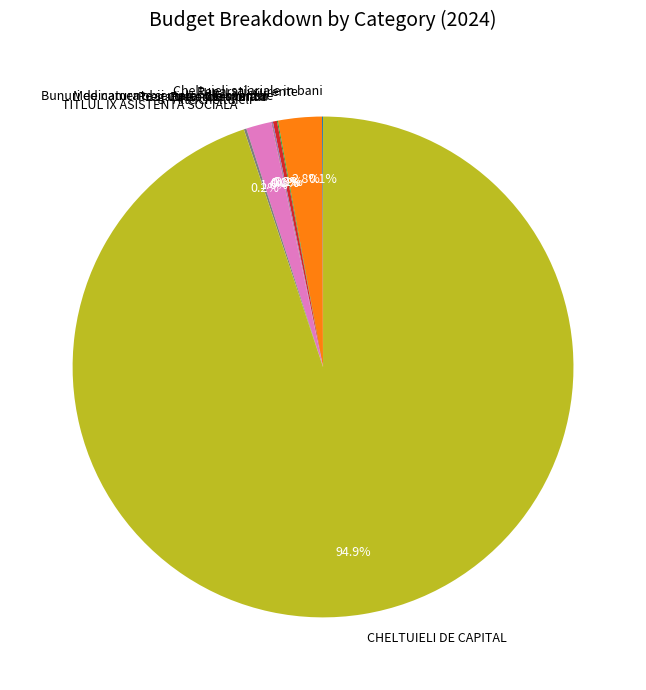

Which slice is the largest?

CHELTUIELI DE CAPITAL